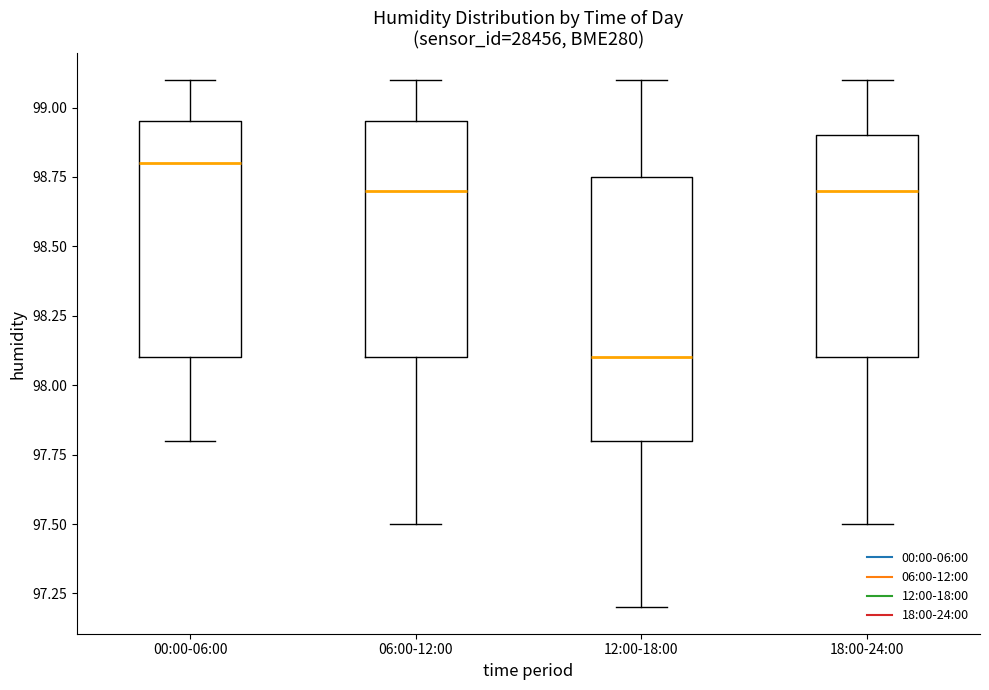

Where does the median line of the box for 12:00-18:00 sit on the y-axis? The values are not printed on the chart, so give them approximately, as read against the axis.

98.10